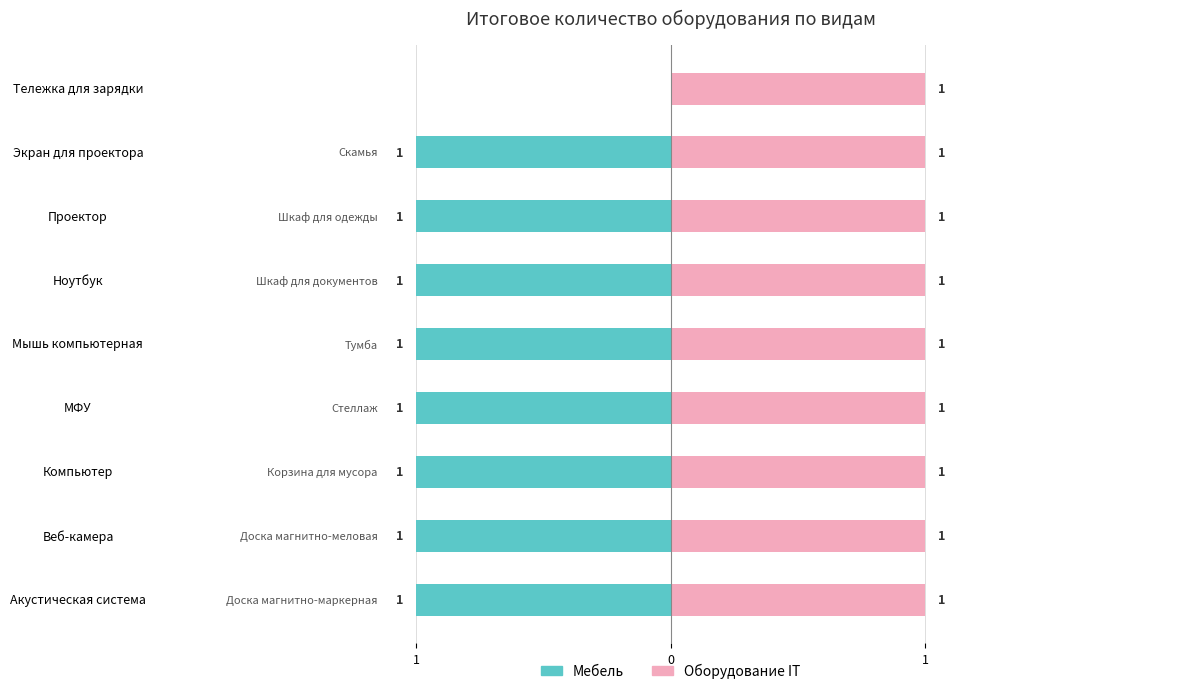

What is the minimum value for Мебель?

-1.0